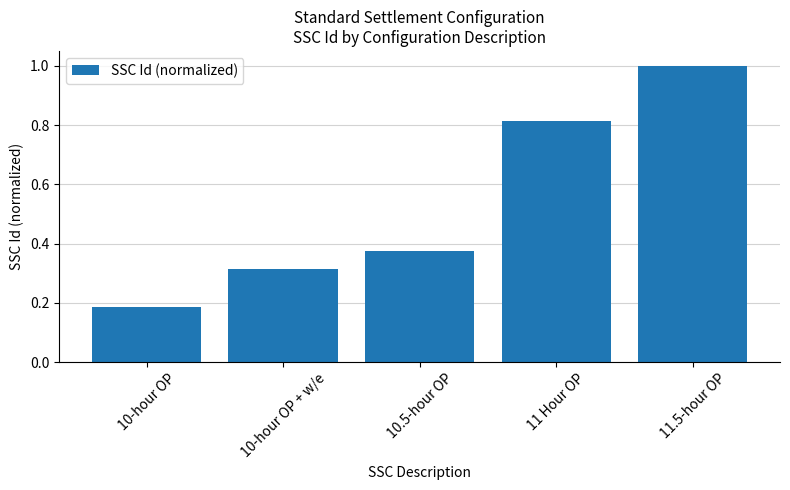

Where is the data nearest to the value 0?

10-hour OP